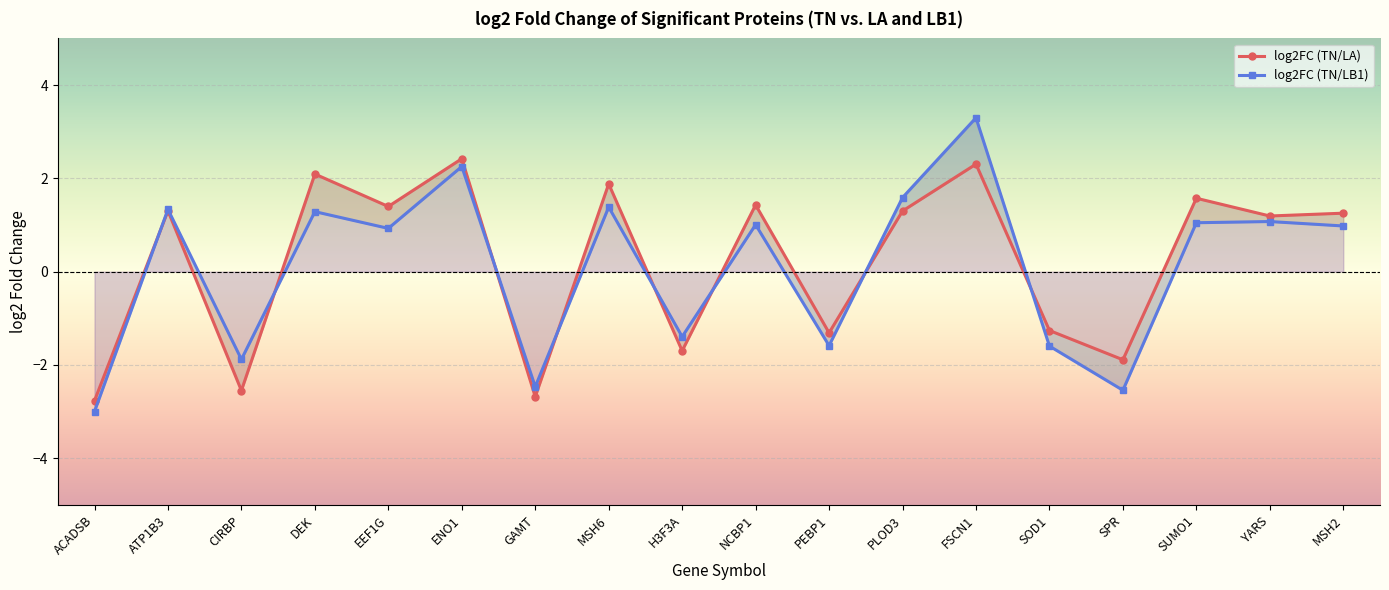

Reading right to left, extract all data points from this chart.

log2FC (TN/LA): MSH2=1.3	YARS=1.2	SUMO1=1.6	SPR=-1.9	SOD1=-1.3	FSCN1=2.3	PLOD3=1.3	PEBP1=-1.3	NCBP1=1.4	H3F3A=-1.7	MSH6=1.9	GAMT=-2.7	ENO1=2.4	EEF1G=1.4	DEK=2.1	CIRBP=-2.5	ATP1B3=1.3	ACADSB=-2.8
log2FC (TN/LB1): MSH2=1.0	YARS=1.1	SUMO1=1.0	SPR=-2.5	SOD1=-1.6	FSCN1=3.3	PLOD3=1.6	PEBP1=-1.6	NCBP1=1.0	H3F3A=-1.4	MSH6=1.4	GAMT=-2.5	ENO1=2.3	EEF1G=0.9	DEK=1.3	CIRBP=-1.9	ATP1B3=1.3	ACADSB=-3.0